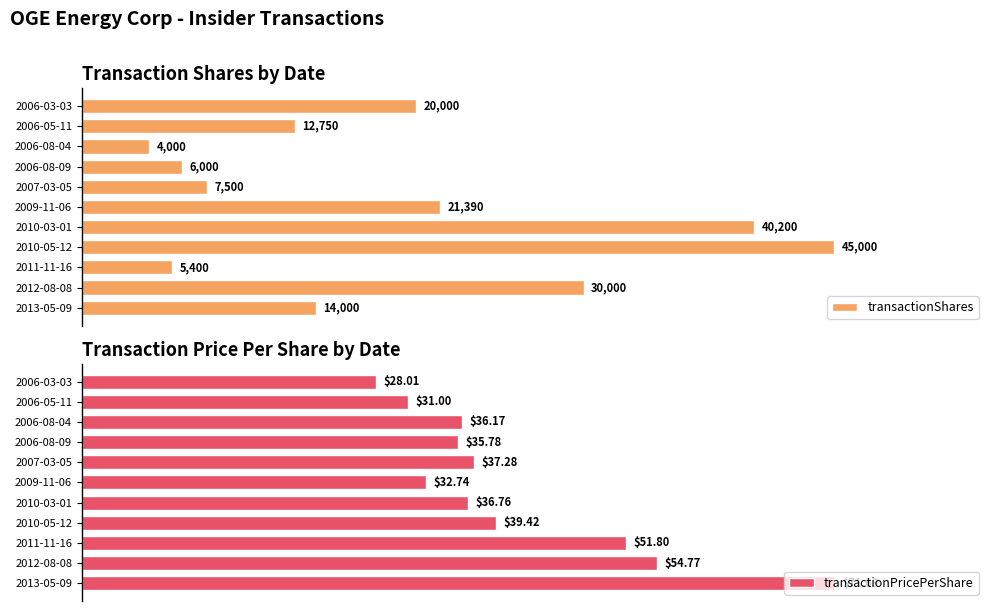

How many series are shown in this chart?

2